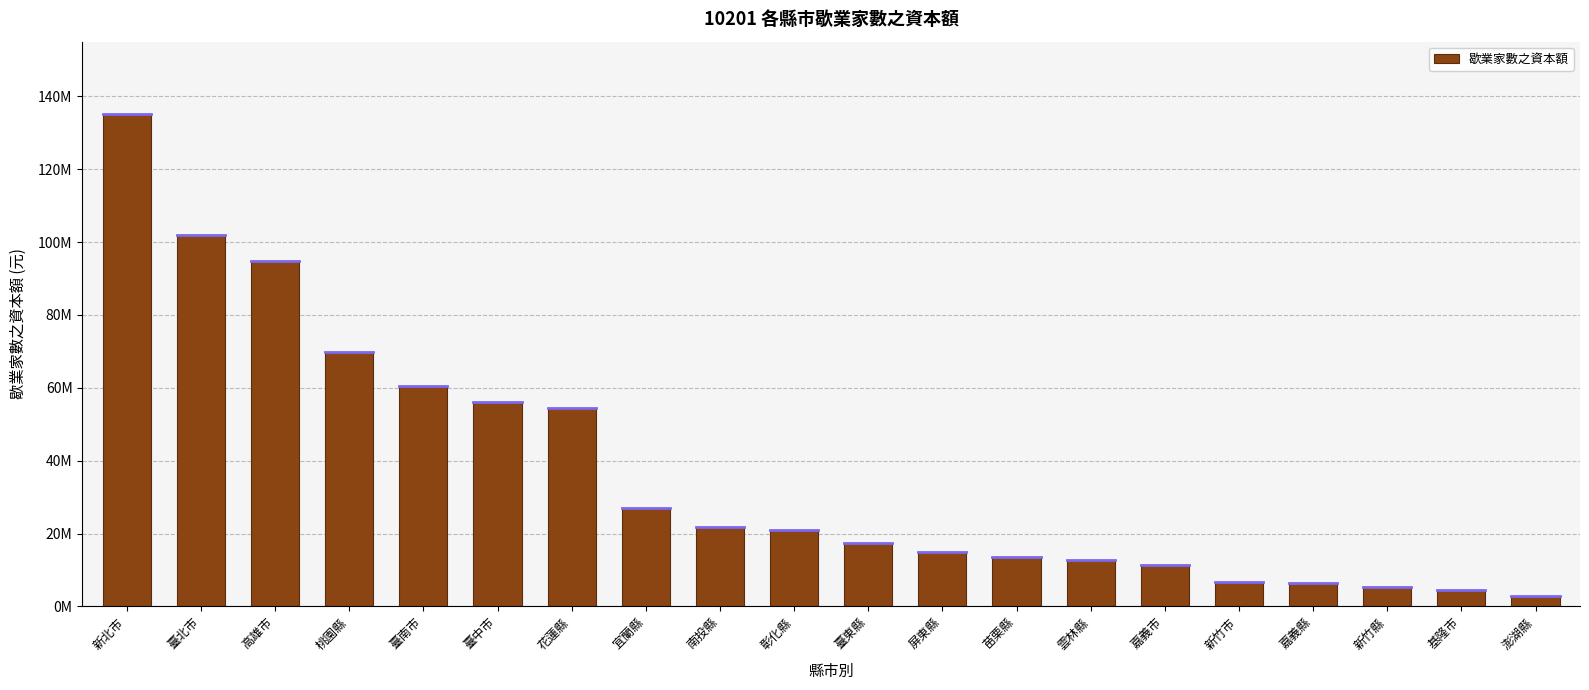

What is the change in value from 花蓮縣 to 南投縣?

-32741900